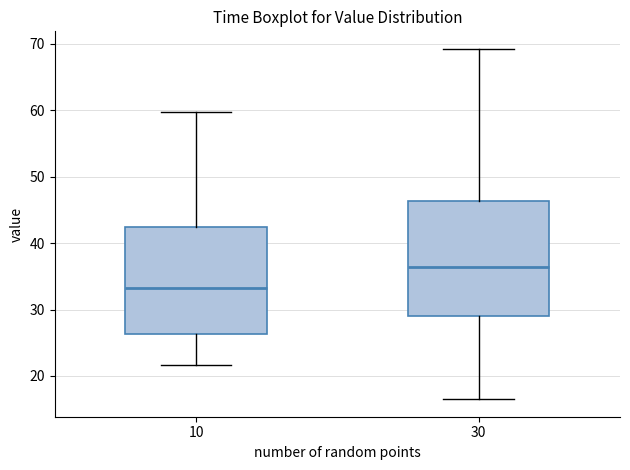

Reading left to right, read every box against the y-axis: the position of its median line, the range the box covers, and the ends of its whiskers. The values are not printed on the chart, so give them approximately, as read against the axis.

10: median 33, box 26 to 42, whiskers 22 to 60
30: median 36, box 29 to 46, whiskers 17 to 69